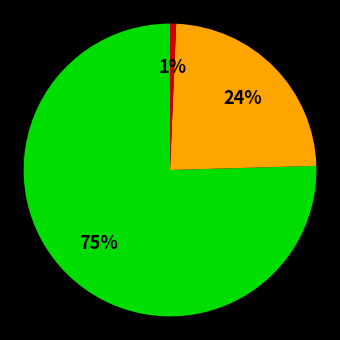

To the nearest percent, what is the average slice percentage?

33%